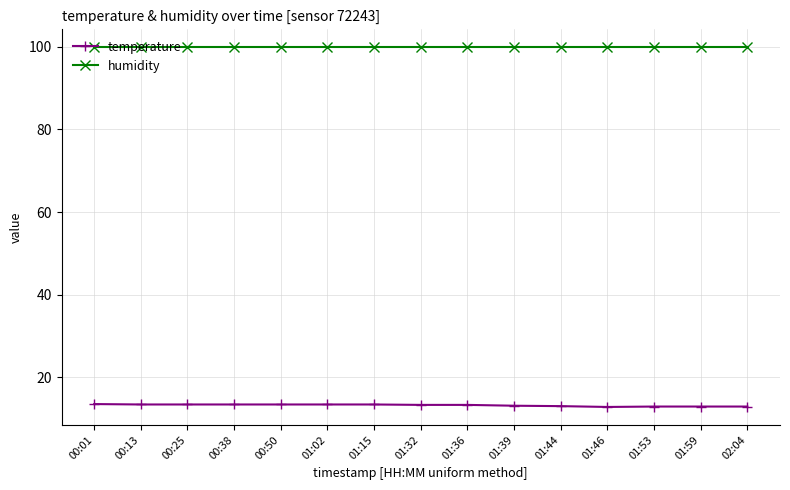

What are all the series names shown in the legend?

temperature, humidity